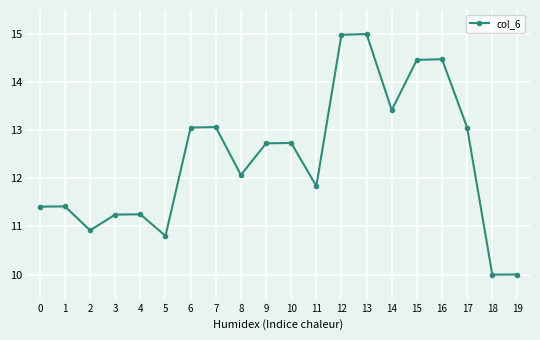

Is it true that the value at 15 is 22.9?

False